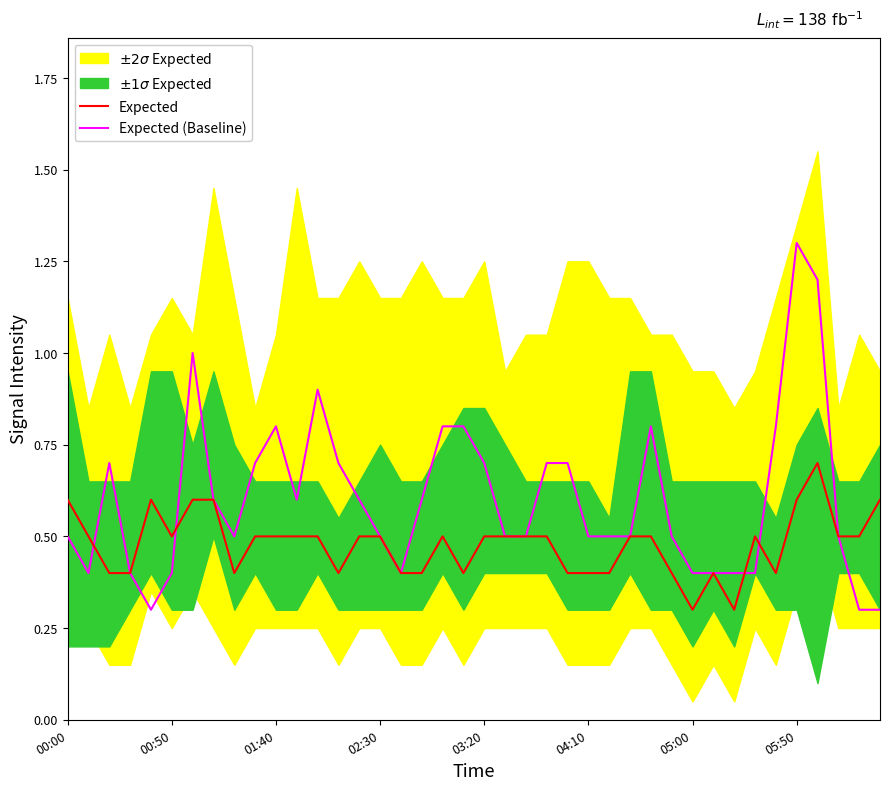

At 29, list the series in order from smallest to largest.

Expected, Expected (Baseline)